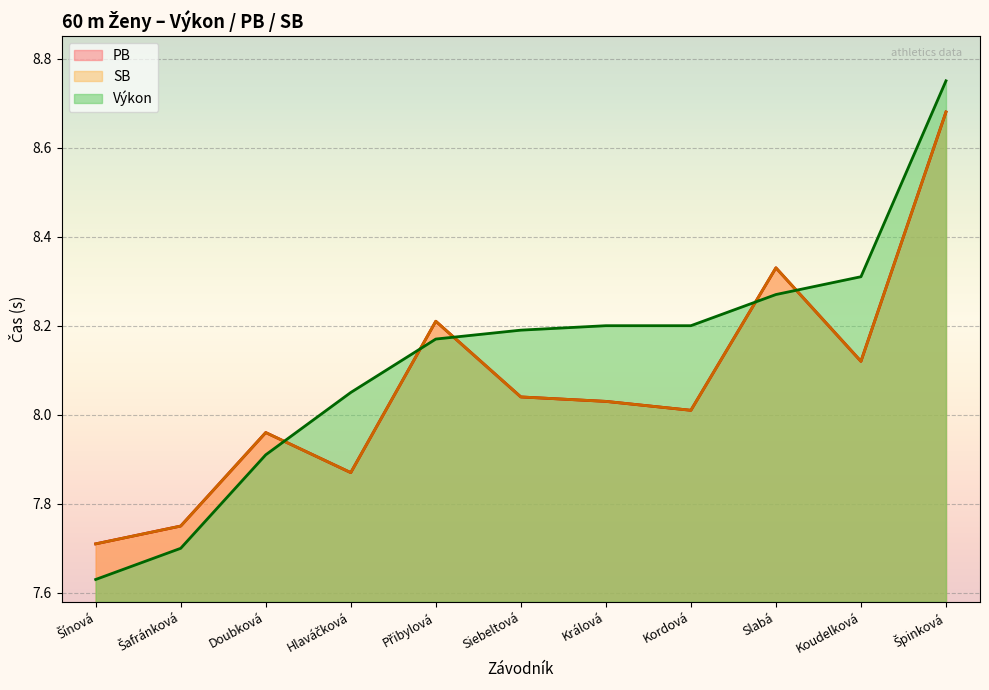

What is the lowest value of the Výkon series?

7.6